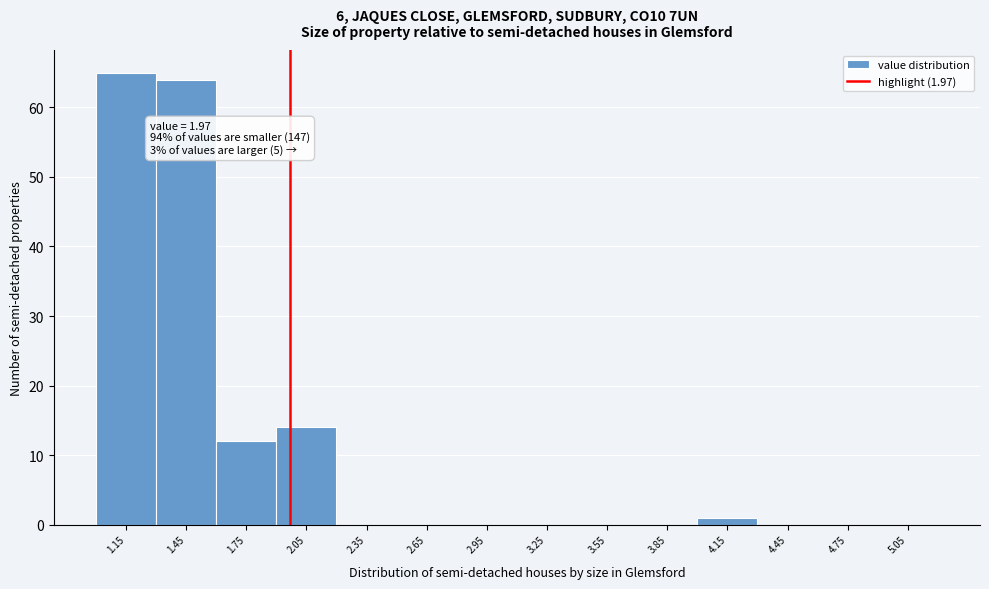

Over which range of the x-axis is the bar tallest?

1.0 to 1.3